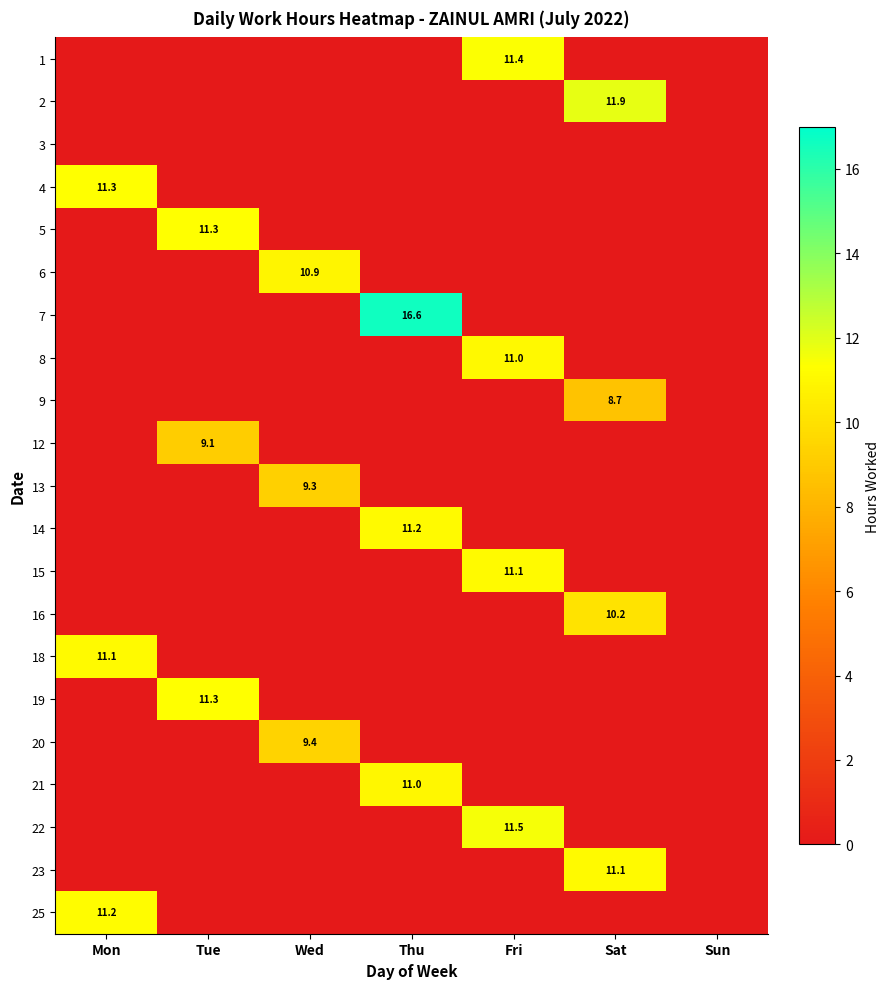

The value of 4 at Mon is 20.2. True or false?

False